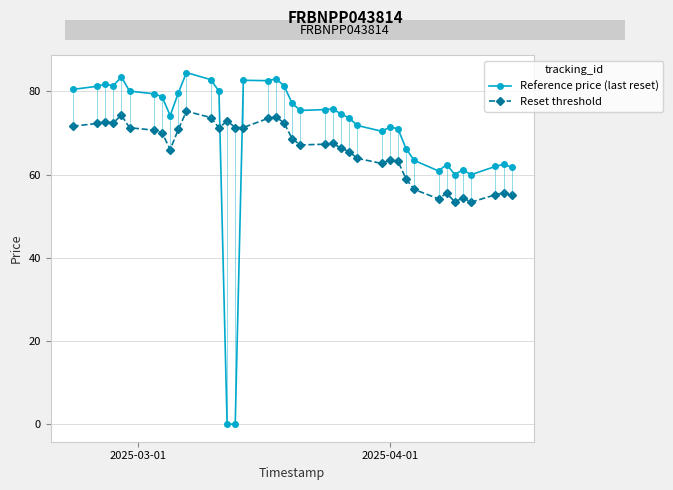

Which series has the largest range (max minus min)?

Reference price (last reset)